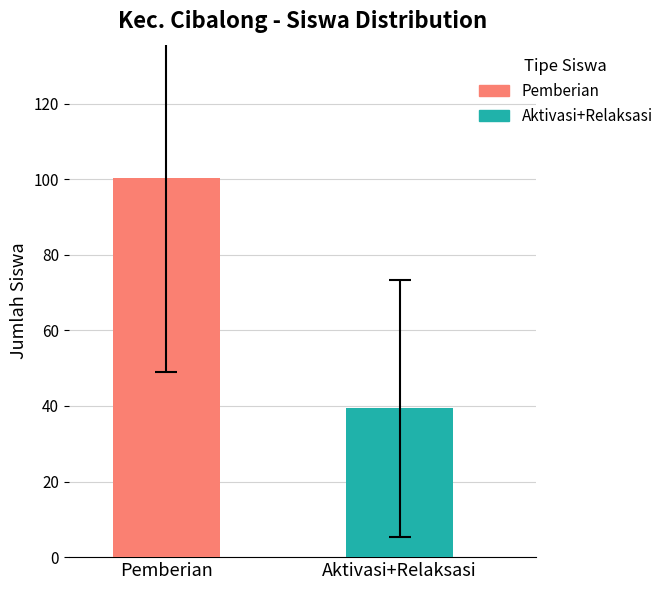

Rank the series by their maximum value, from highest to lowest.

Pemberian, Aktivasi+Relaksasi